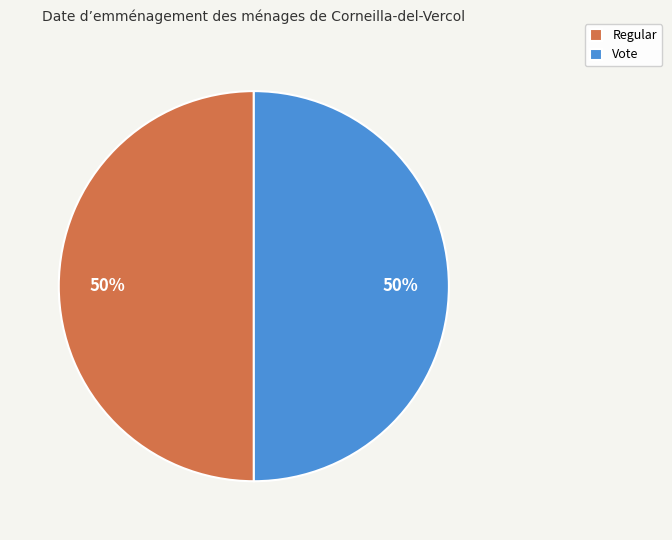

To the nearest percent, what is the average slice percentage?

50%